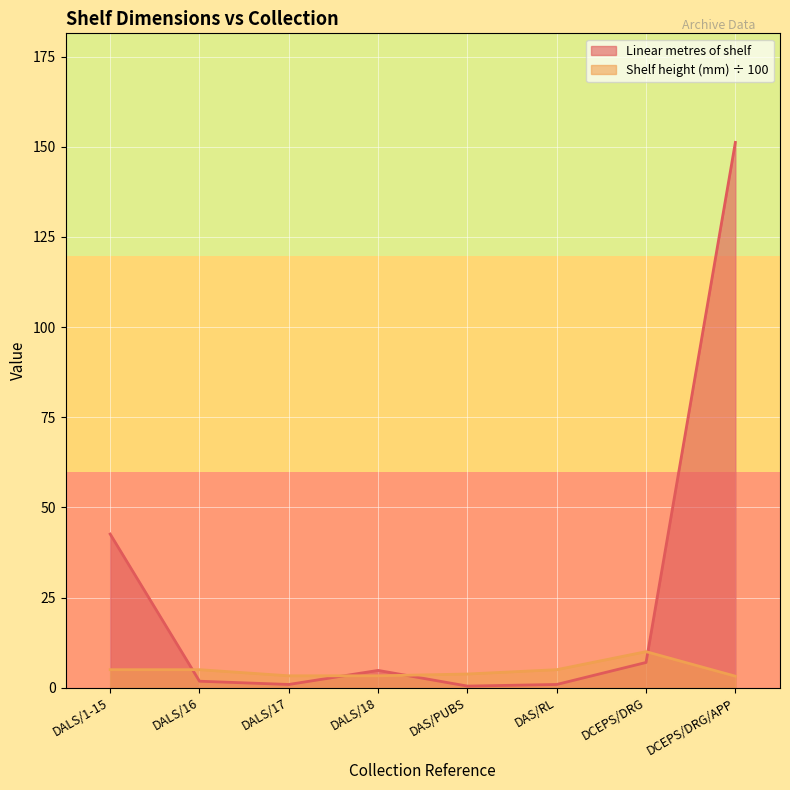

What is the label of the 2nd point from the right?

DCEPS/DRG